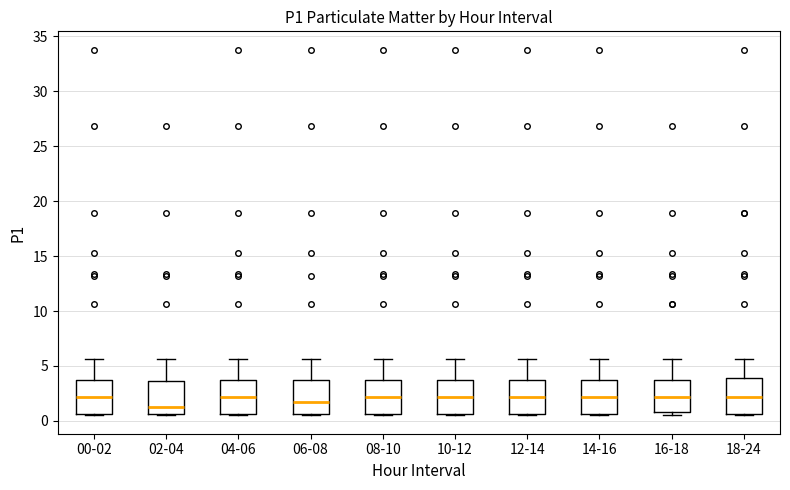

Reading left to right, transcribe this box plot: for each box, give where its median line is, the range the box spans, and where its two whiskers end, as read against the y-axis. The values are not printed on the chart, so give them approximately, as read against the axis.

00-02: median 2.0, box 0.5 to 4.0, whiskers 0.5 to 5.5
02-04: median 1.5, box 0.5 to 3.5, whiskers 0.5 to 5.5
04-06: median 2.0, box 0.5 to 4.0, whiskers 0.5 to 5.5
06-08: median 1.5, box 0.5 to 3.5, whiskers 0.5 to 5.5
08-10: median 2.0, box 0.5 to 4.0, whiskers 0.5 to 5.5
10-12: median 2.0, box 0.5 to 4.0, whiskers 0.5 to 5.5
12-14: median 2.0, box 0.5 to 4.0, whiskers 0.5 to 5.5
14-16: median 2.0, box 0.5 to 4.0, whiskers 0.5 to 5.5
16-18: median 2.0, box 1.0 to 4.0, whiskers 0.5 to 5.5
18-24: median 2.0, box 0.5 to 4.0, whiskers 0.5 to 5.5